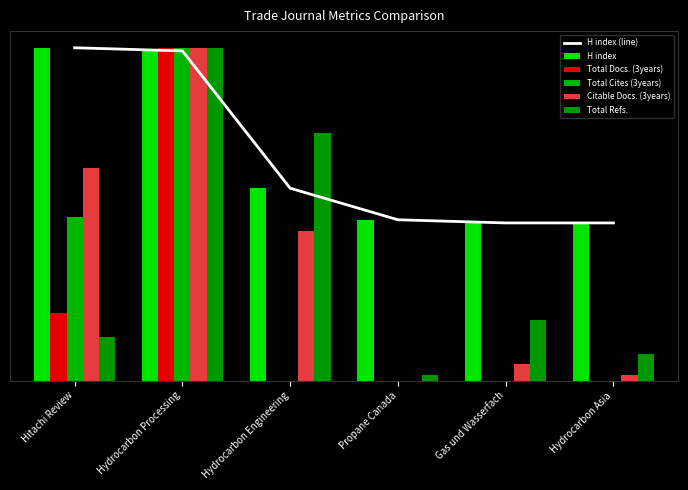

Rank the series at Hydrocarbon Processing from lowest to highest value.

H index (line), H index, Total Docs. (3years), Total Cites (3years), Citable Docs. (3years), Total Refs.